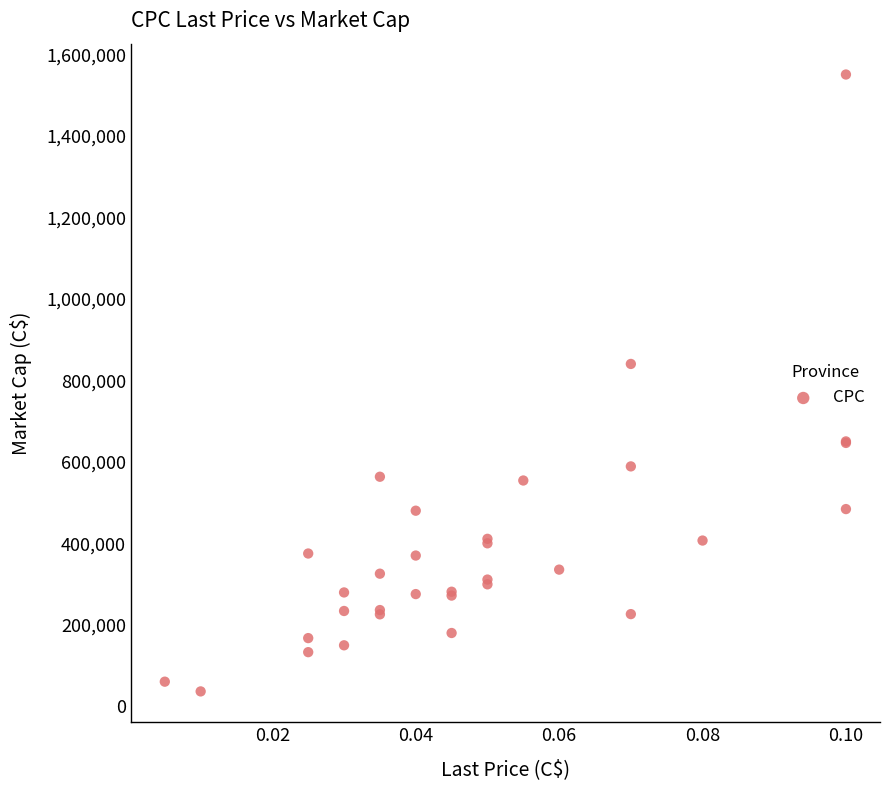

What Y value in the scatter plot is closest to 793366?

840007.0